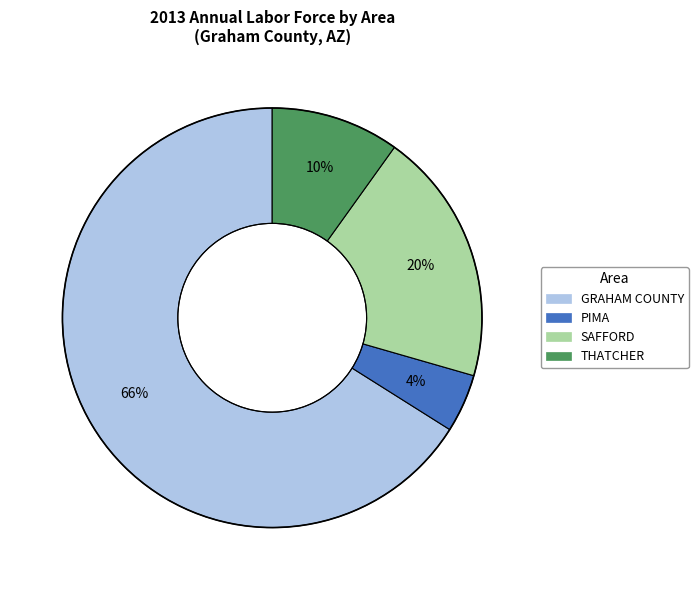

Which has a higher value, PIMA or THATCHER?

THATCHER